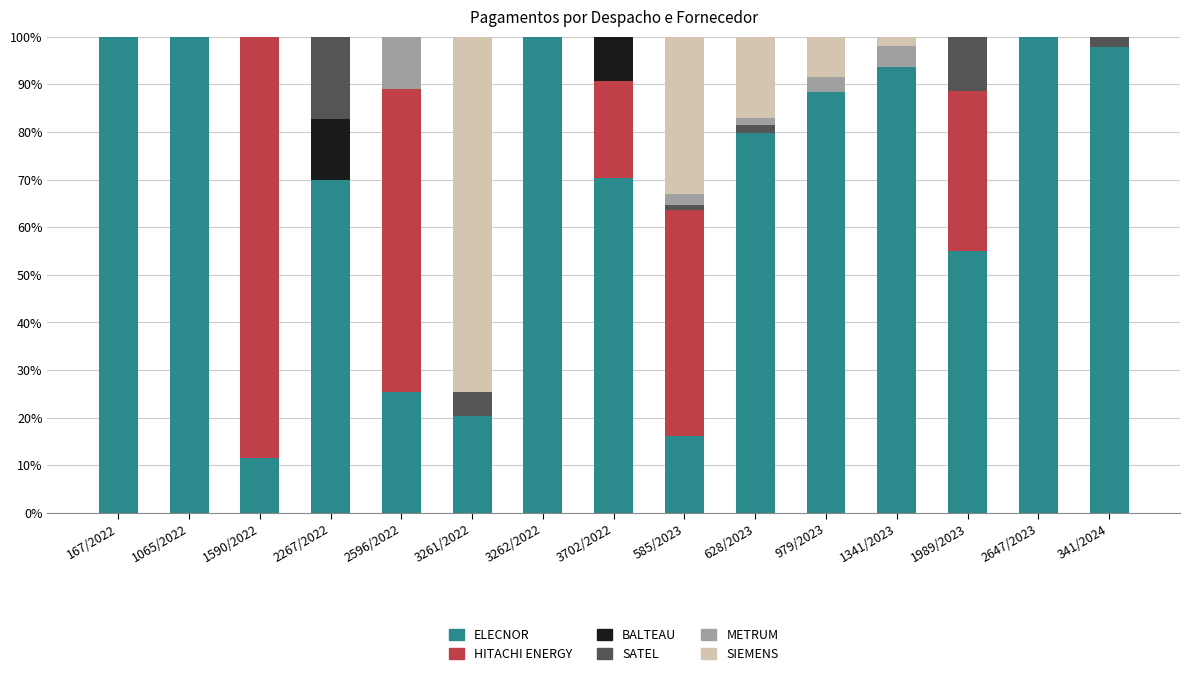

What is the difference between the ELECNOR values at 3261/2022 and 585/2023?

4.3